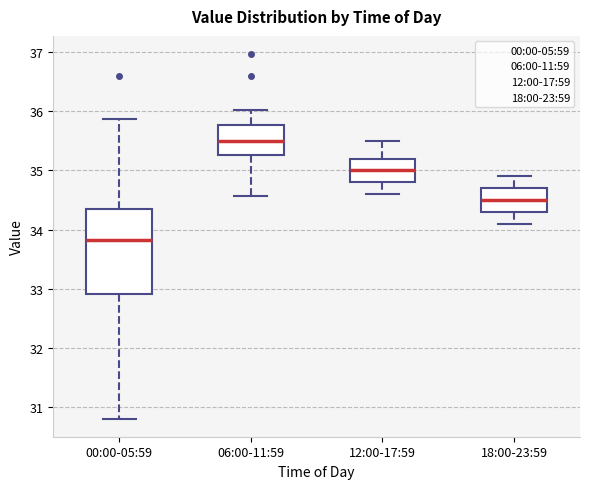

Reading left to right, read every box against the y-axis: the position of its median line, the range the box covers, and the ends of its whiskers. The values are not printed on the chart, so give them approximately, as read against the axis.

00:00-05:59: median 33.8, box 32.9 to 34.3, whiskers 30.8 to 35.9
06:00-11:59: median 35.5, box 35.3 to 35.8, whiskers 34.6 to 36.0
12:00-17:59: median 35.0, box 34.8 to 35.2, whiskers 34.6 to 35.5
18:00-23:59: median 34.5, box 34.3 to 34.7, whiskers 34.1 to 34.9